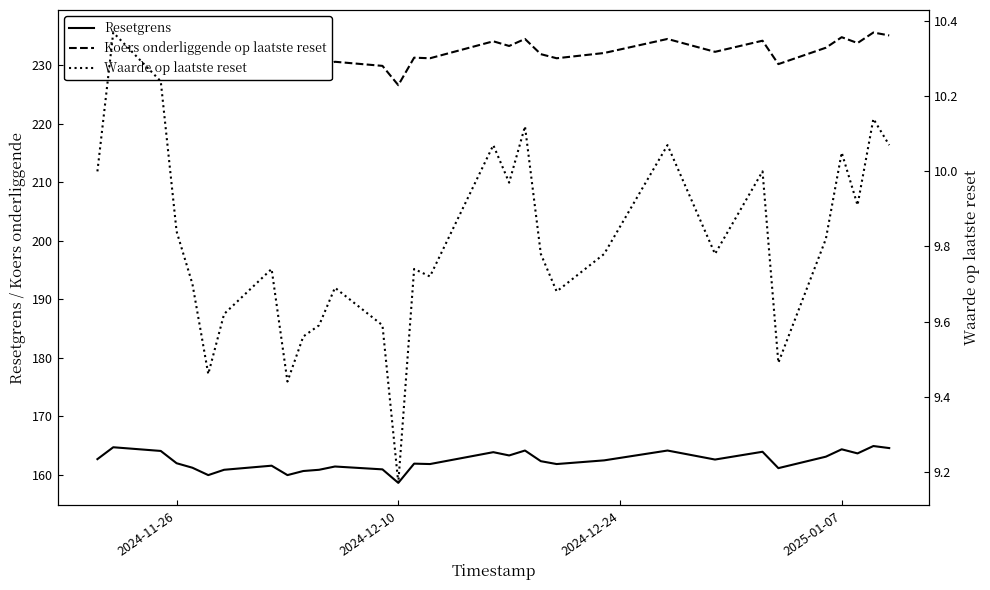

Rank the series by their average value, from lowest to highest.

Waarde op laatste reset, Resetgrens, Koers onderliggende op laatste reset